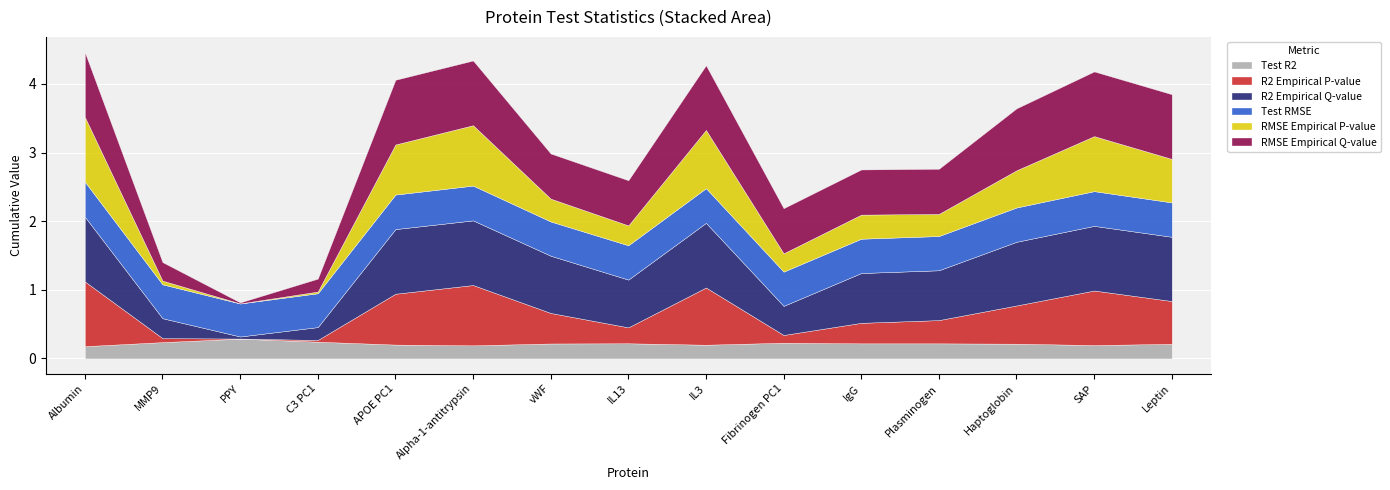

At Haptoglobin, list the series in order from smallest to largest.

Test R2, Test RMSE, RMSE Empirical P-value, R2 Empirical P-value, RMSE Empirical Q-value, R2 Empirical Q-value